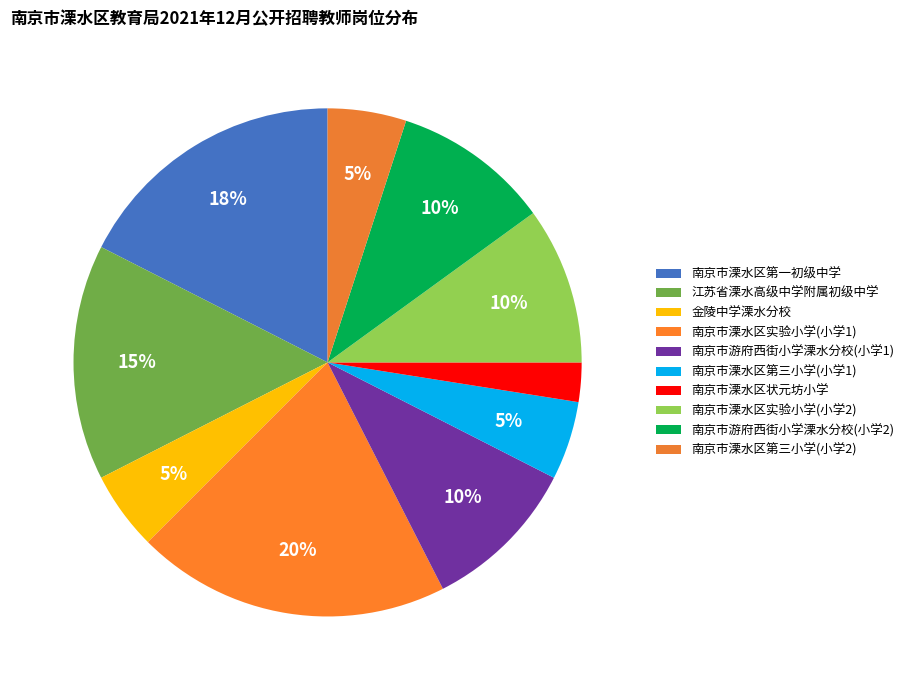

Which has a higher value, 南京市溧水区实验小学(小学1) or 南京市溧水区第一初级中学?

南京市溧水区实验小学(小学1)